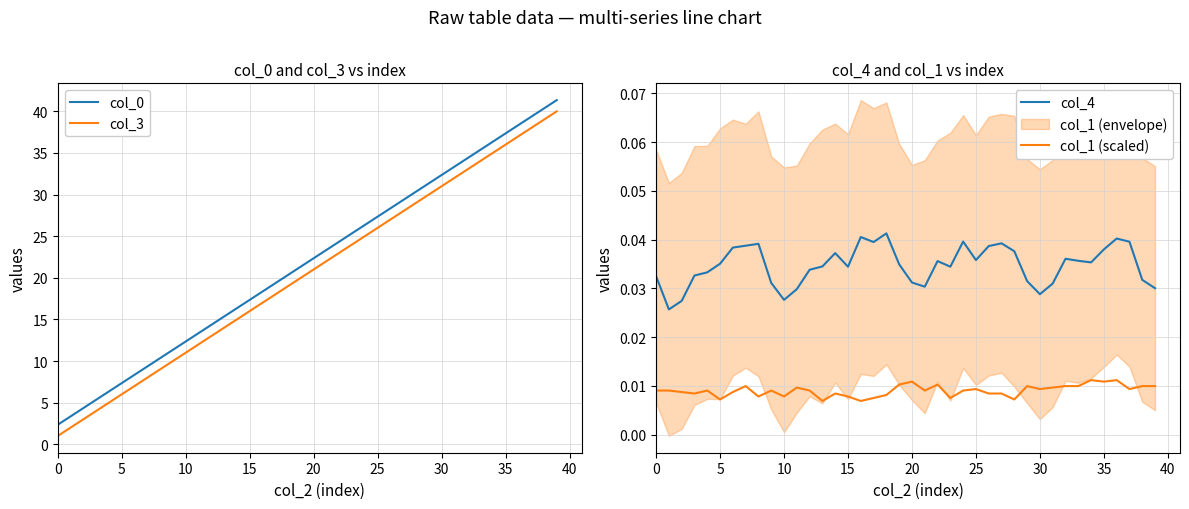

True or false: col_4 and col_1 (scaled) cross at least once.

False